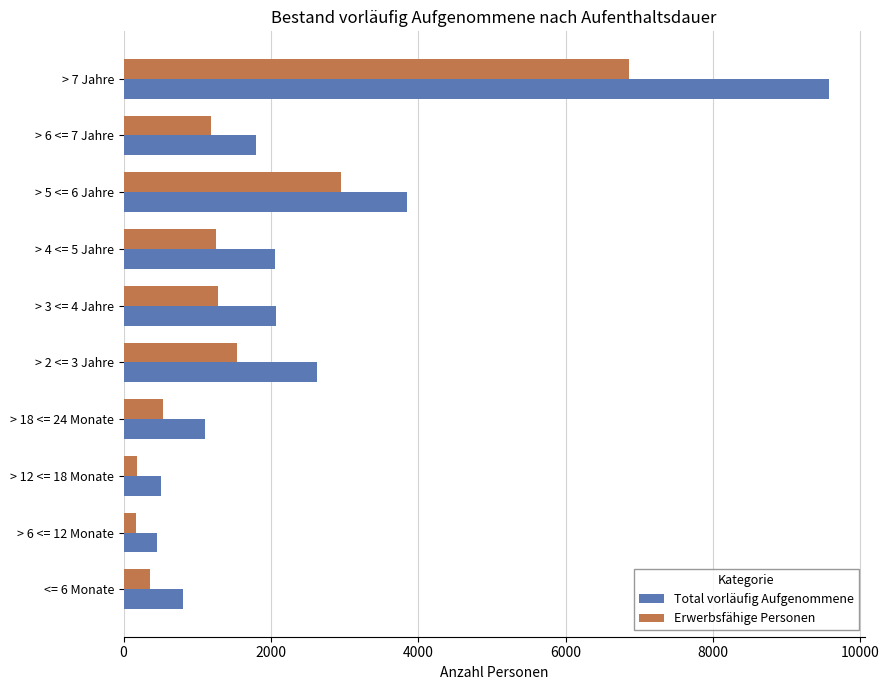

The value of Erwerbsfähige Personen at > 6 <= 7 Jahre is 1187. True or false?

True